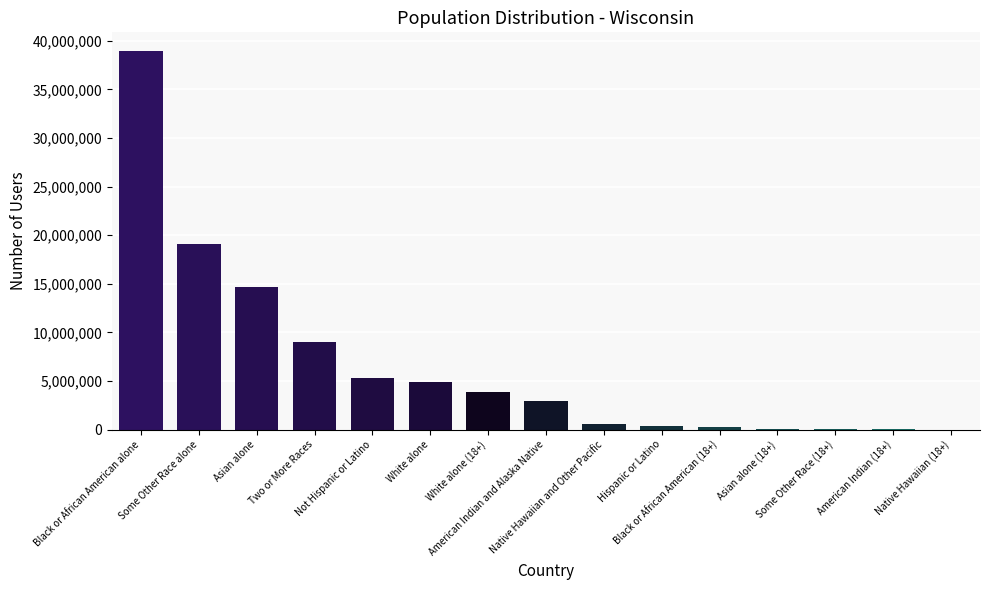

What is the maximum value shown in the chart?

38929319